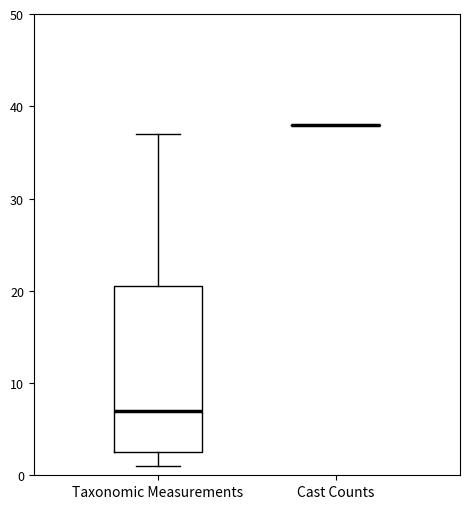

Reading left to right, transcribe this box plot: for each box, give where its median line is, the range the box spans, and where its two whiskers end, as read against the y-axis. The values are not printed on the chart, so give them approximately, as read against the axis.

Taxonomic Measurements: median 7, box 3 to 21, whiskers 1 to 37
Cast Counts: box collapsed to a line at 38, whiskers 38 to 38